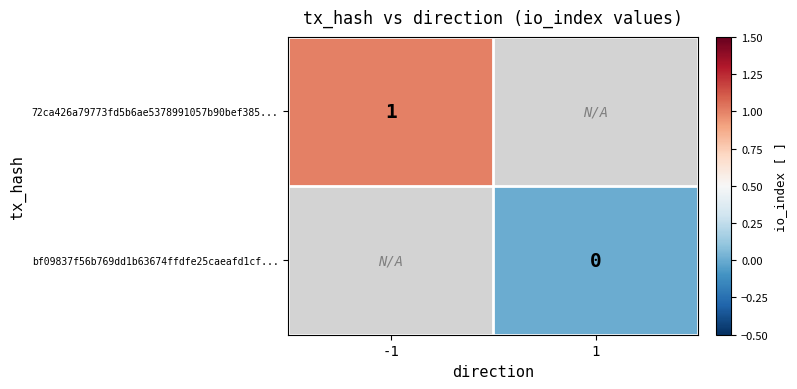

Between 1 and -1, which is larger?

-1